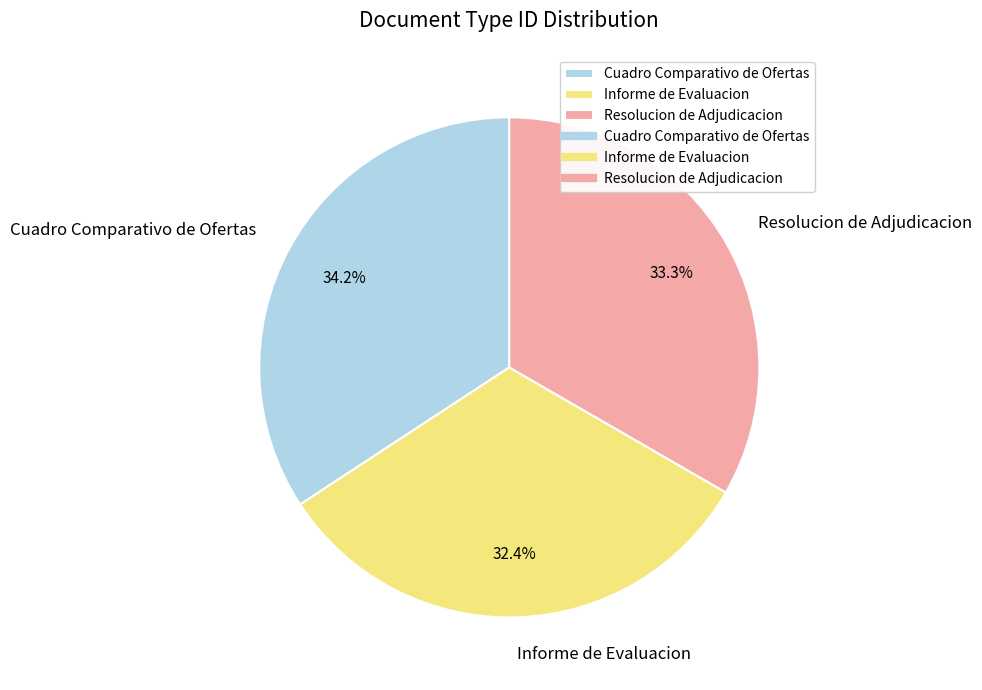

Do Cuadro Comparativo de Ofertas and Informe de Evaluacion together represent more than half of the pie?

Yes